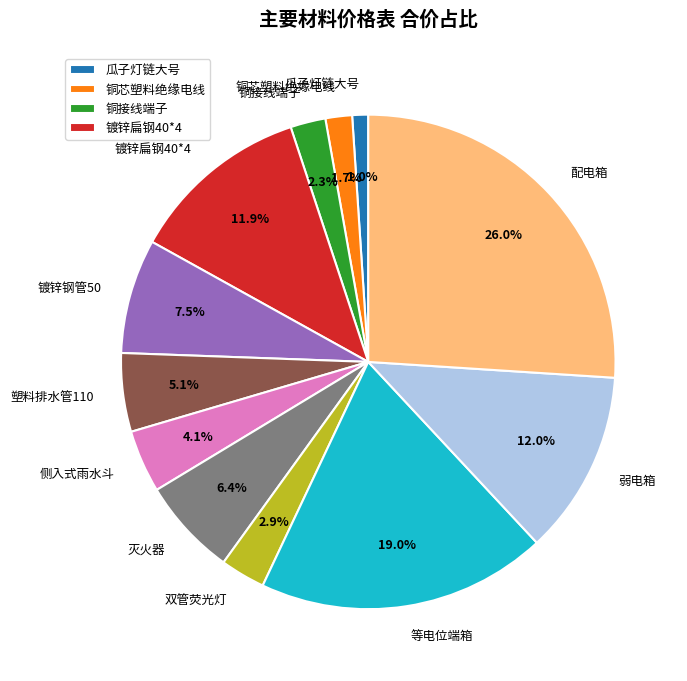

To the nearest percent, what is the difference between the largest and smallest slice percentages?

25%